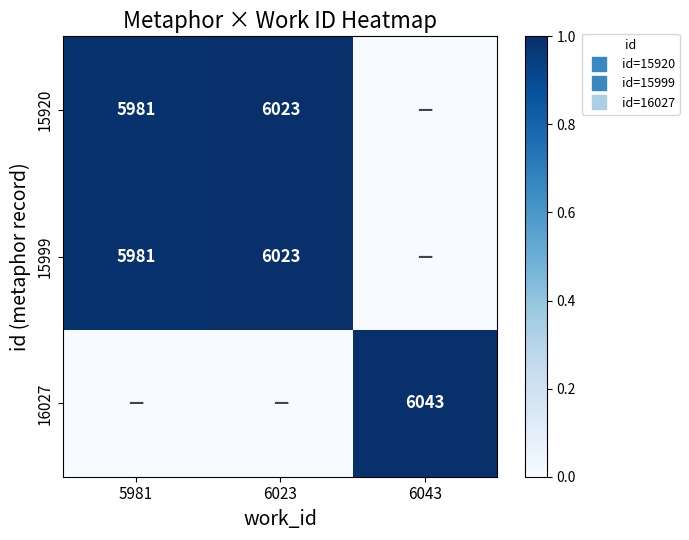

The 15999 series shows 0.6 at 5981. True or false?

False